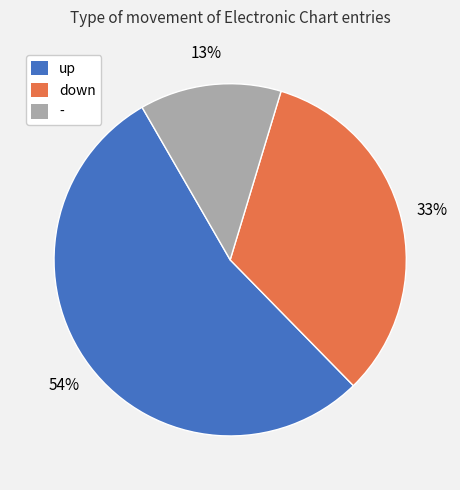

What is the smallest slice in the pie chart?

-